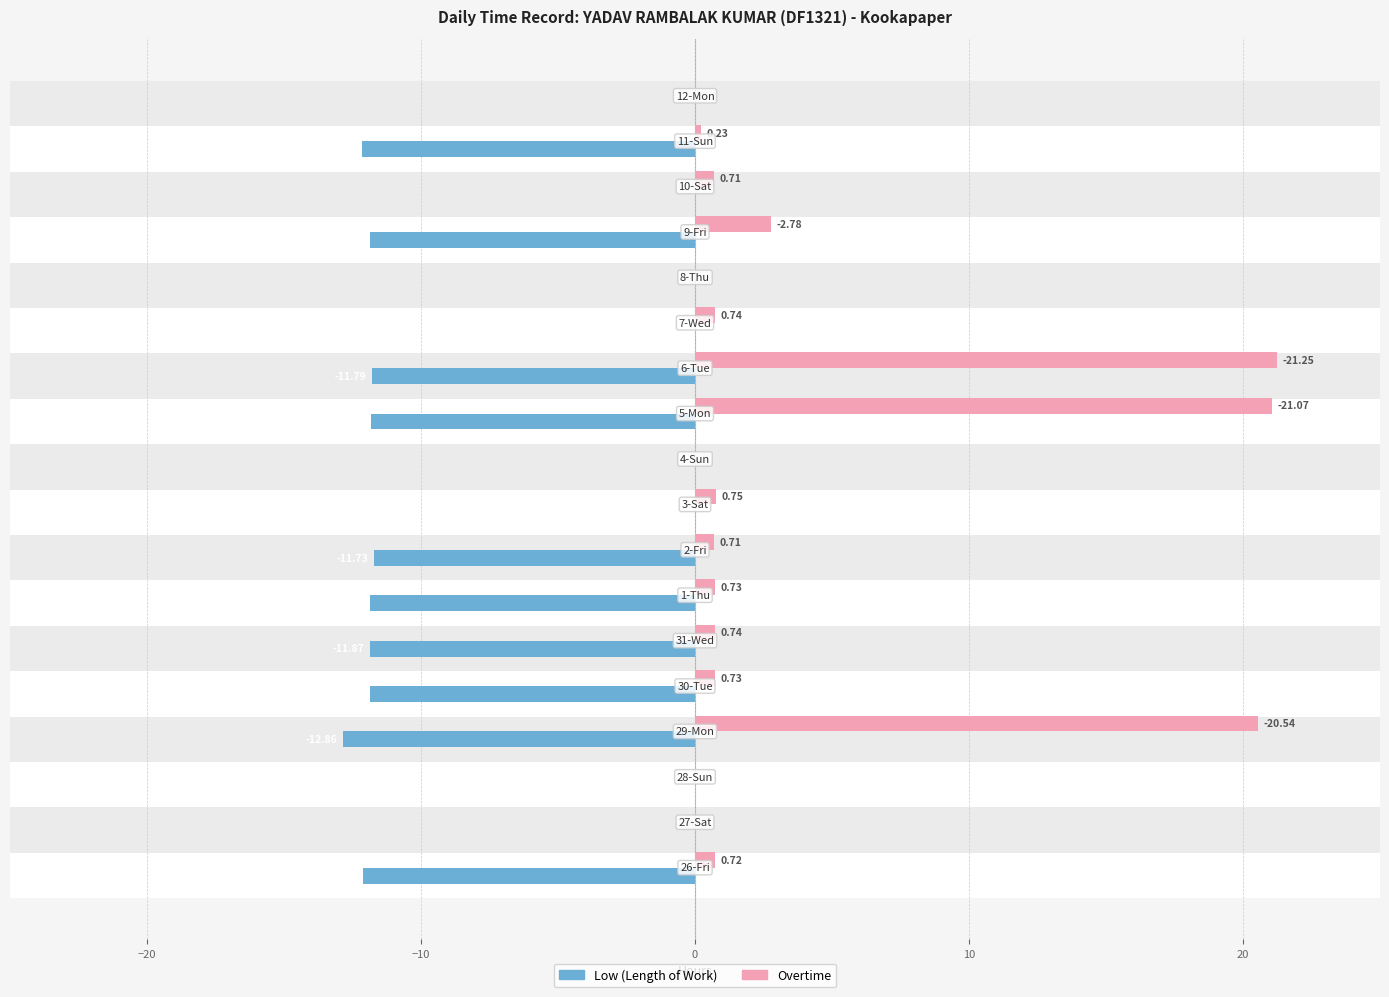

Reading left to right, list all the values displayed in this chart.

Low (Length of Work): -12.1	0.0	0.0	-12.9	-11.8	-11.9	-11.9	-11.7	0.0	0.0	-11.8	-11.8	0.0	0.0	-11.9	0.0	-12.2	0.0
Overtime: 0.7	0.0	0.0	20.5	0.7	0.7	0.7	0.7	0.8	0.0	21.1	21.2	0.7	0.0	2.8	0.7	0.2	0.0